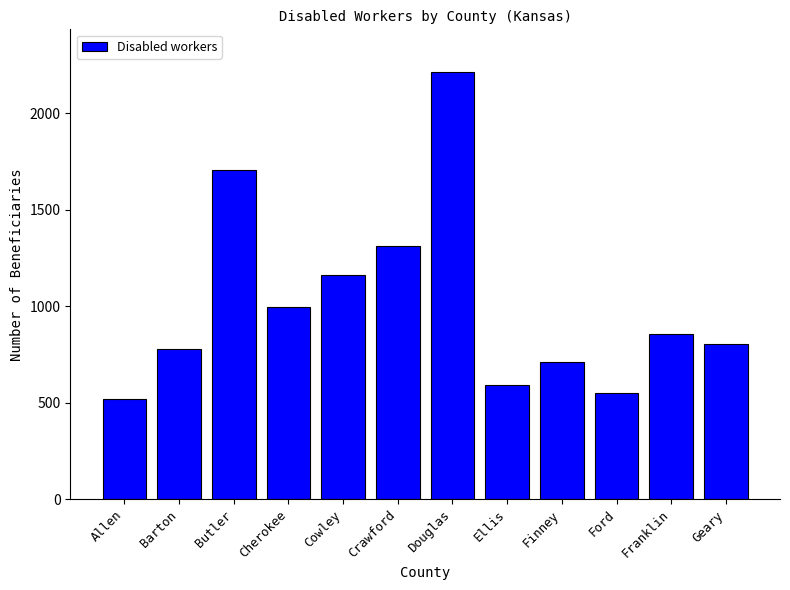

Where does the data first go above 855?

Butler